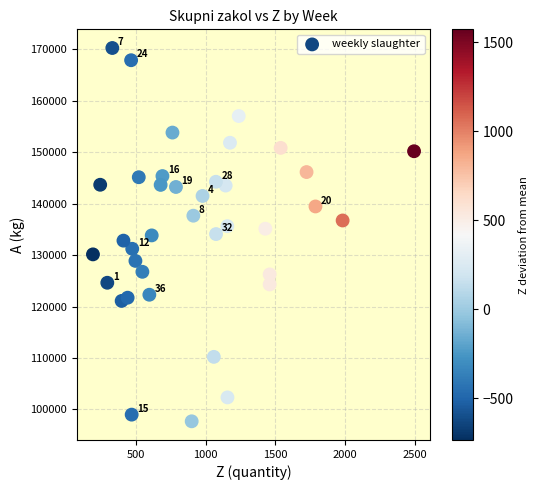

What is the range of Y values (max minus min)?

72573